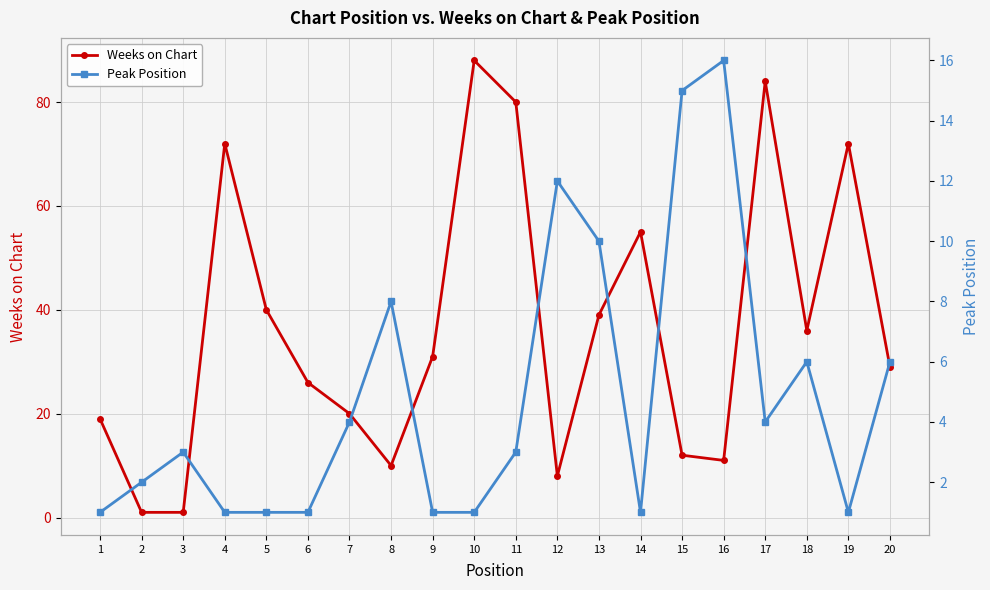

What is the average value of the Peak Position series?

5